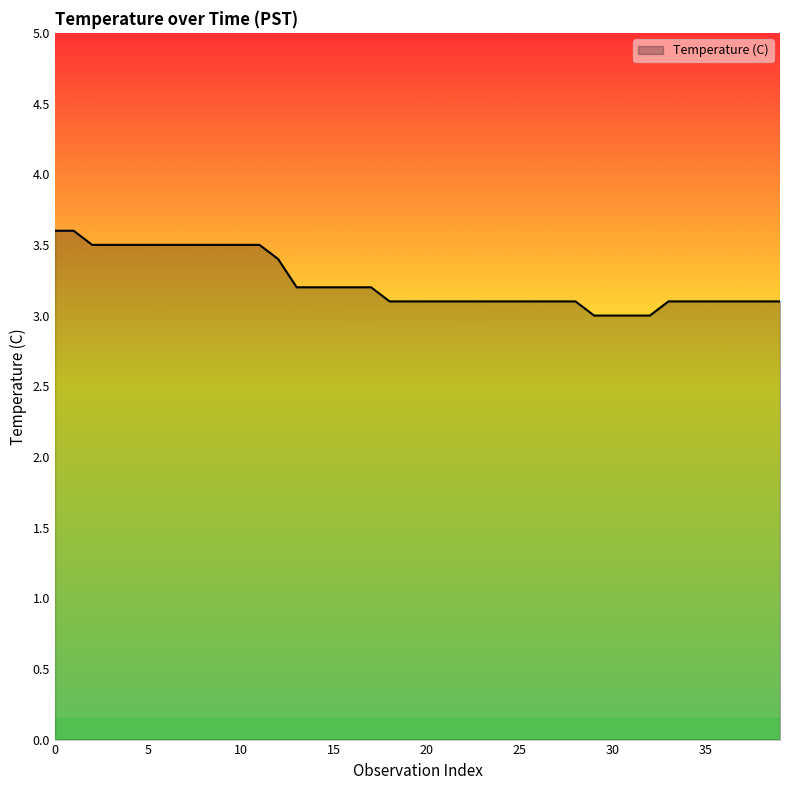

What is the greatest value displayed?

3.6